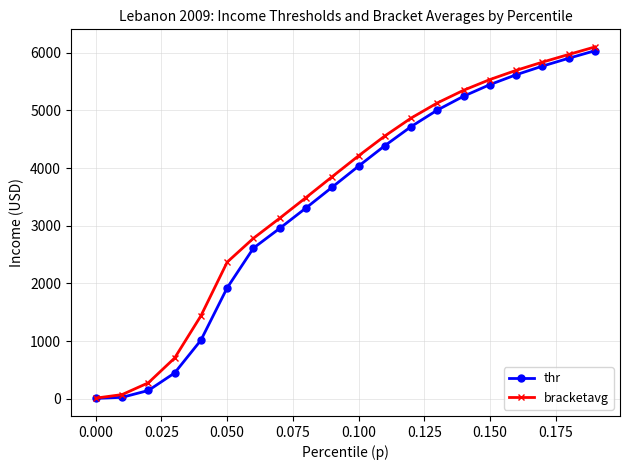

What is the value of the thr point at the 12th from the left?

4389.5